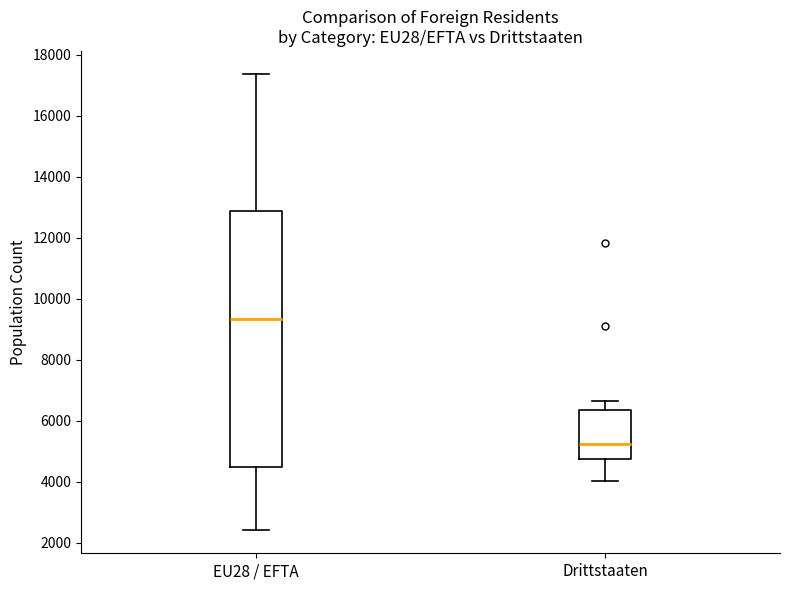

Reading left to right, transcribe this box plot: for each box, give where its median line is, the range the box spans, and where its two whiskers end, as read against the y-axis. The values are not printed on the chart, so give them approximately, as read against the axis.

EU28 / EFTA: median 9400, box 4400 to 12800, whiskers 2400 to 17400
Drittstaaten: median 5200, box 4800 to 6400, whiskers 4000 to 6600